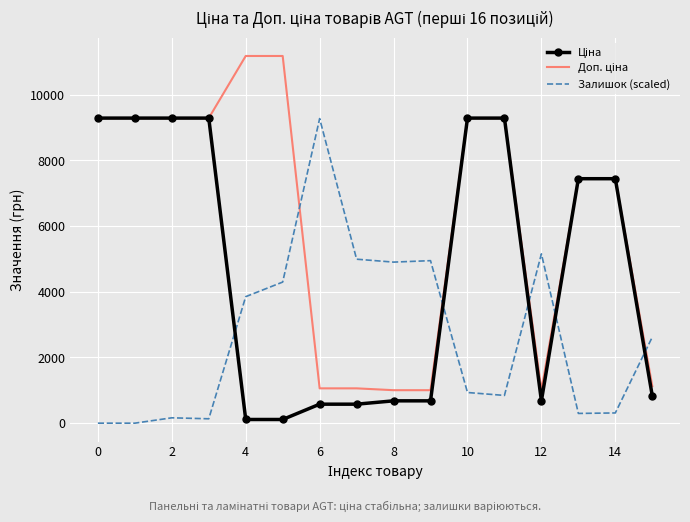

What is the greatest value displayed?

11182.0